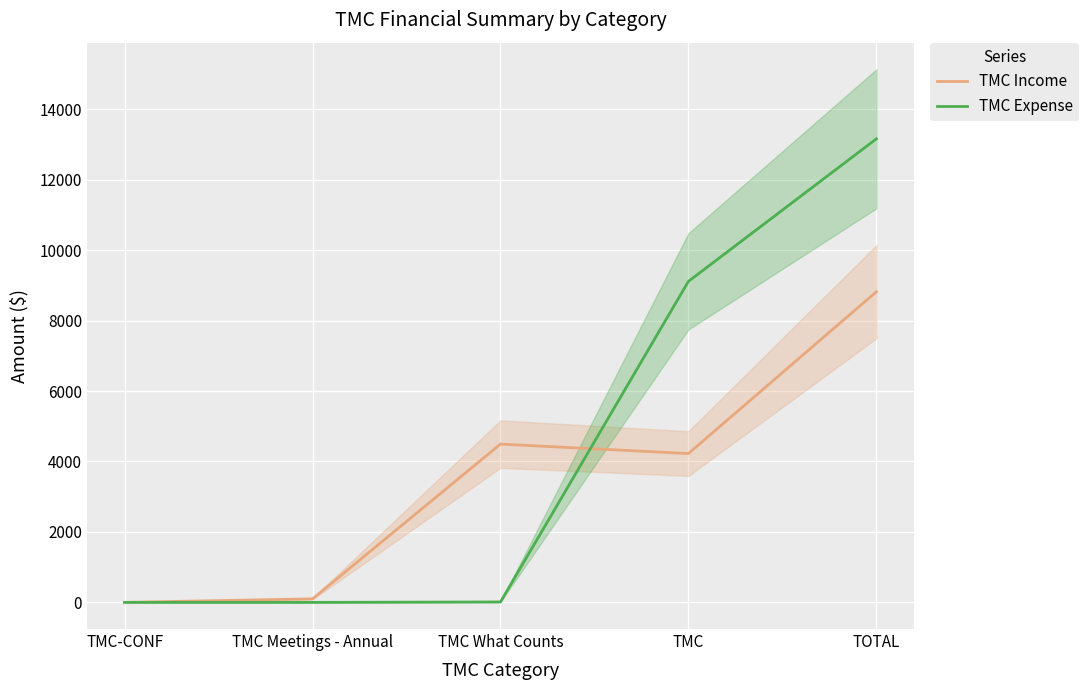

At which category does TMC Income reach its first local valley?

TMC